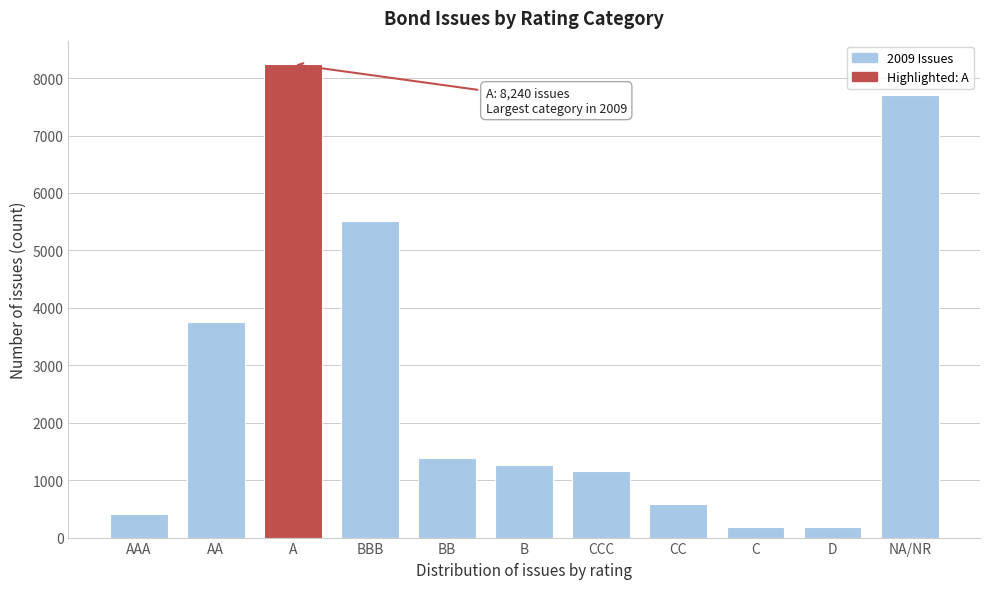

Reading left to right, what are all the values shown in this chart?

411	3762	8240	5515	1391	1257	1162	579	181	181	7699